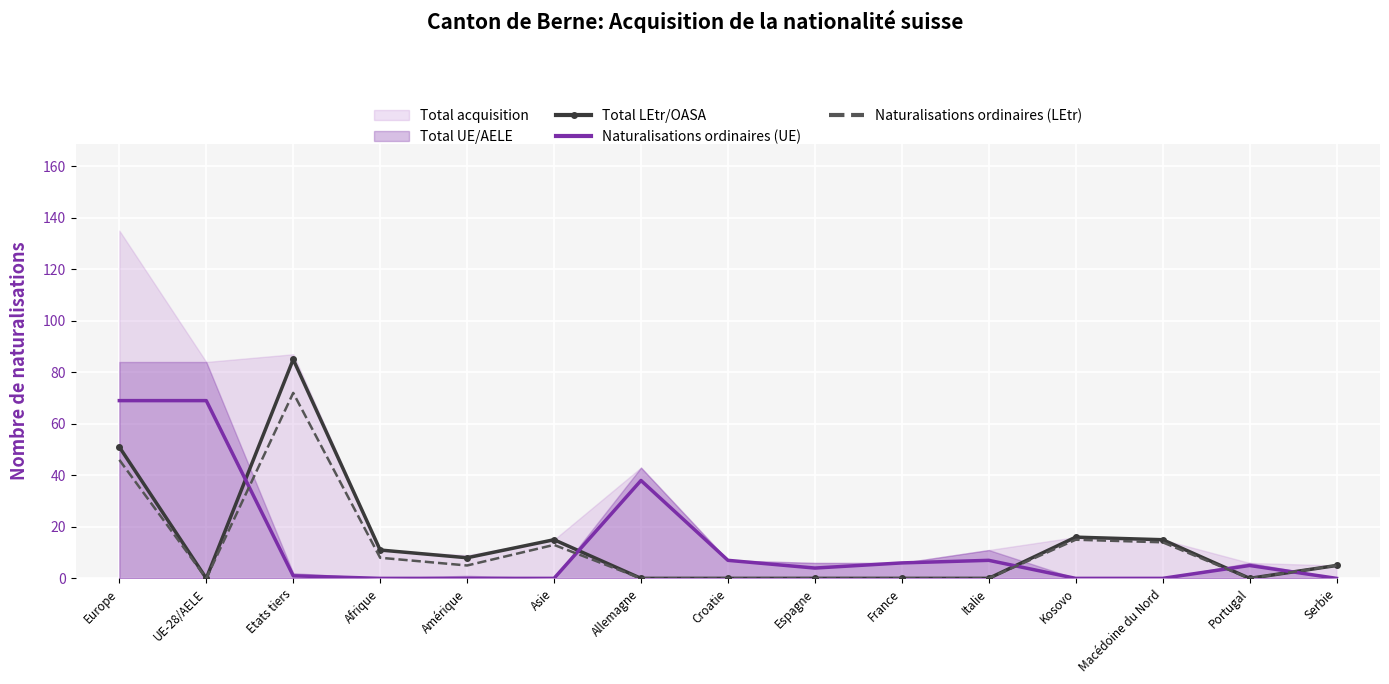

What is the highest value of the Naturalisations ordinaires (UE) series?

69